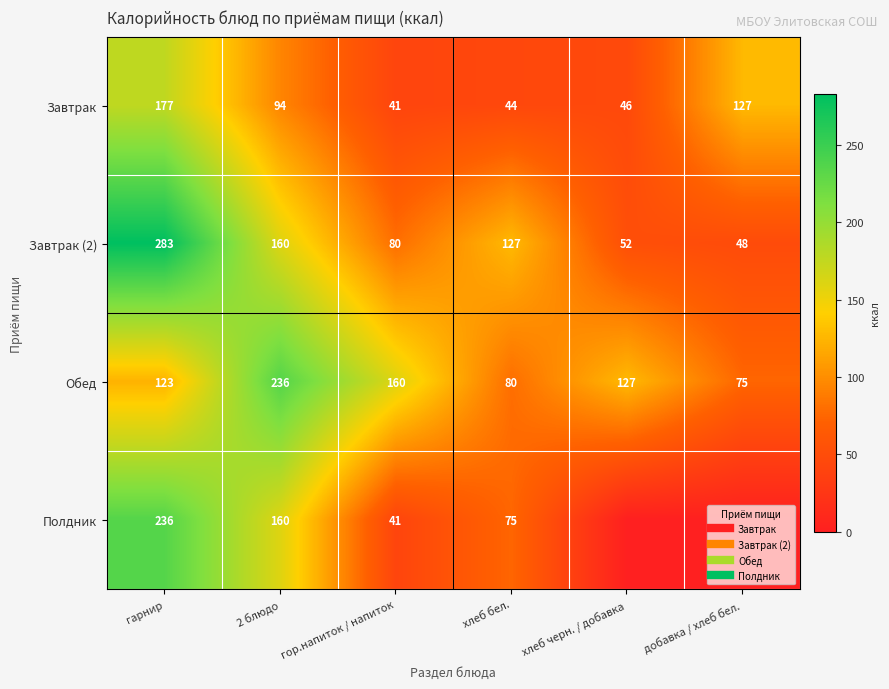

The Завтрак (2) series shows 282.8 at гарнир. True or false?

True